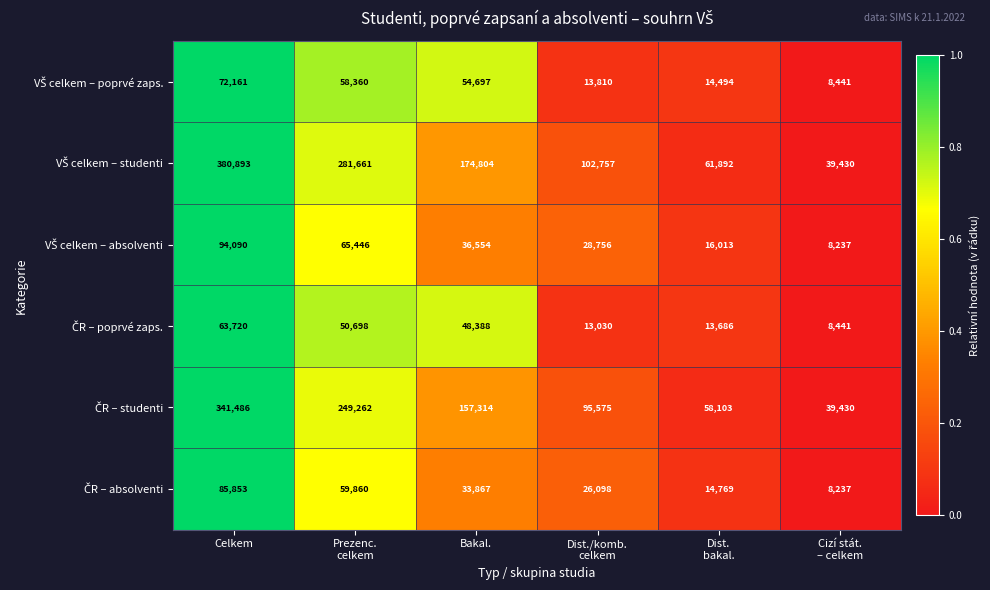

Which category has the lowest value across all series?

Cizí stát.
– celkem